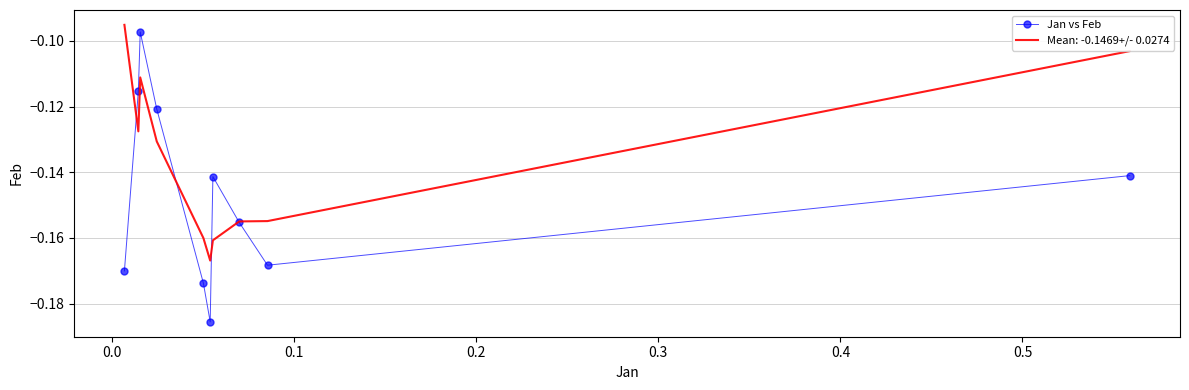

Which series has the widest spread of values?

Jan vs Feb